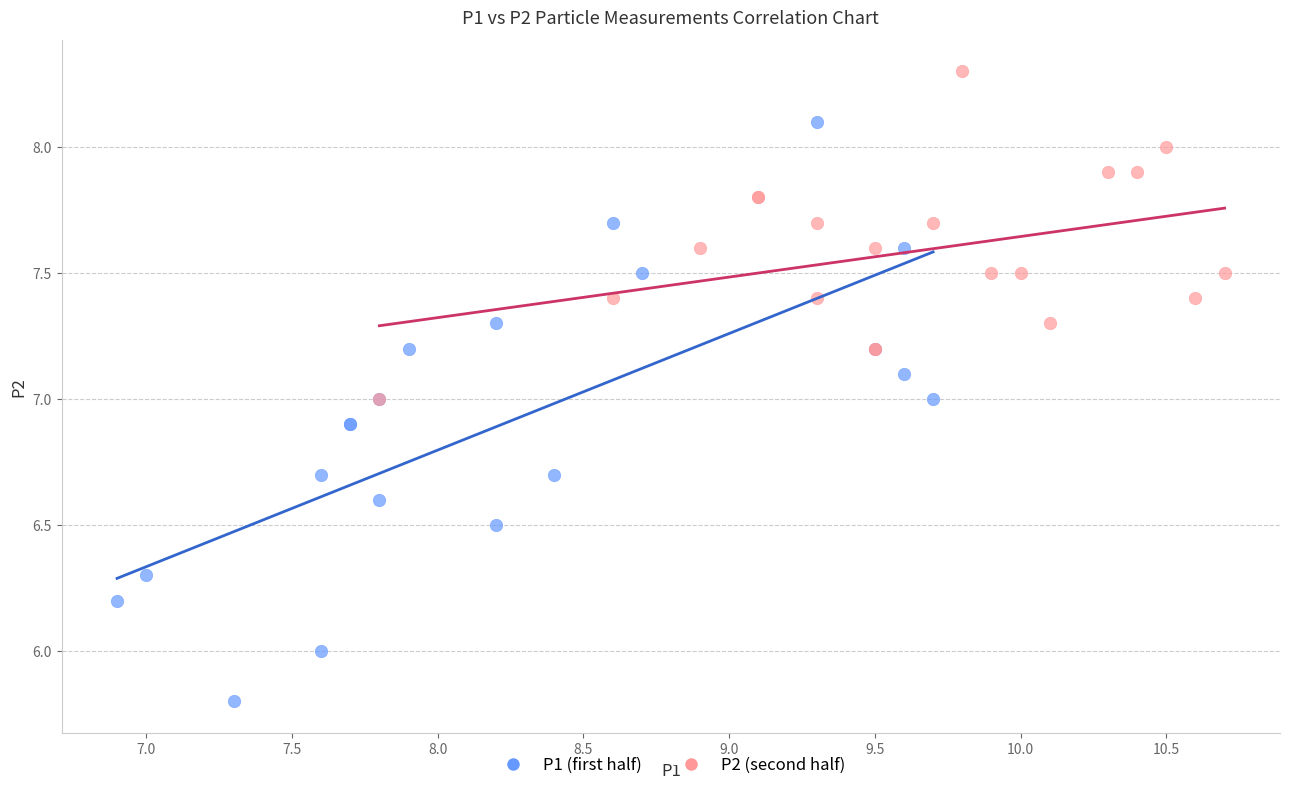

Which series reaches the maximum Y coordinate?

P2 (second half)